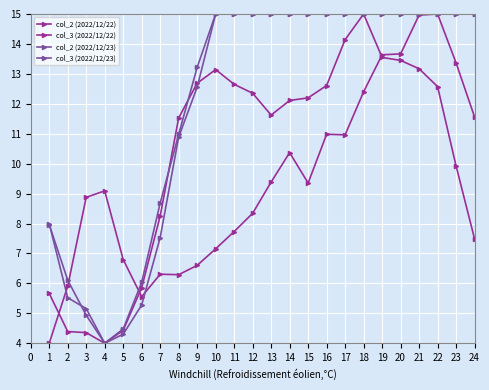

Where is col_3 (2022/12/22) nearest to the value 9?

4